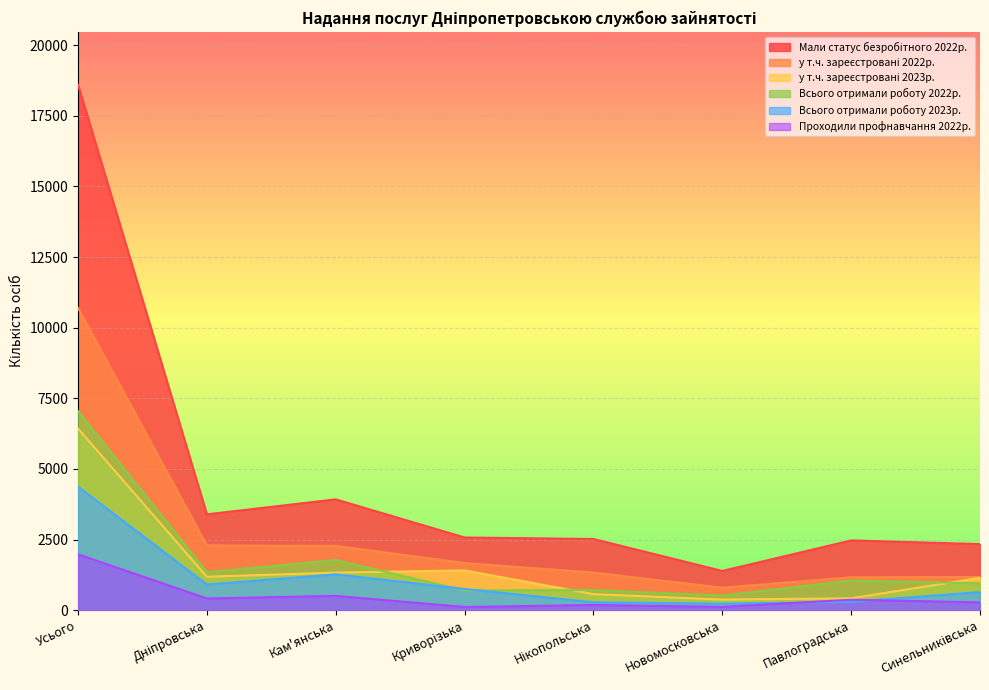

What is the label of the 5th point from the right?

Криворізька